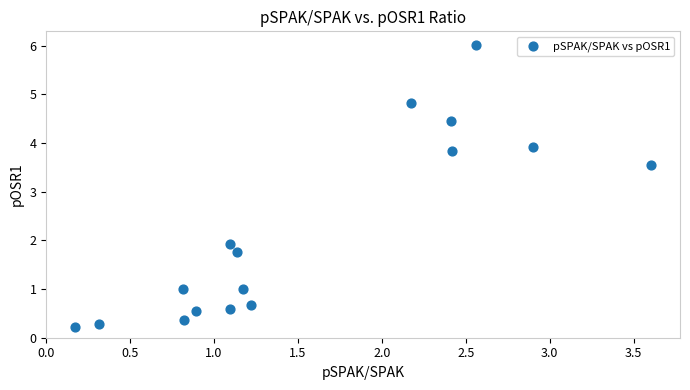

What Y value in the scatter plot is closest to 3?

3.5